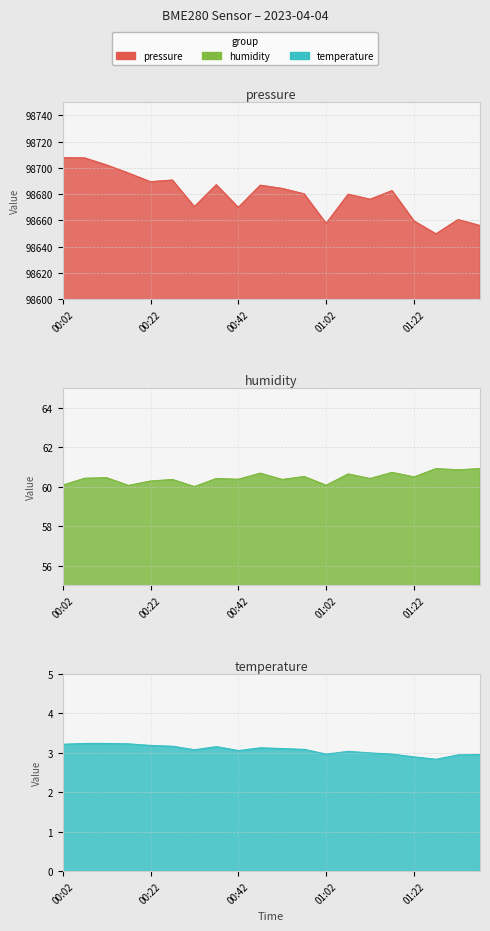

True or false: temperature and humidity intersect in this chart.

False